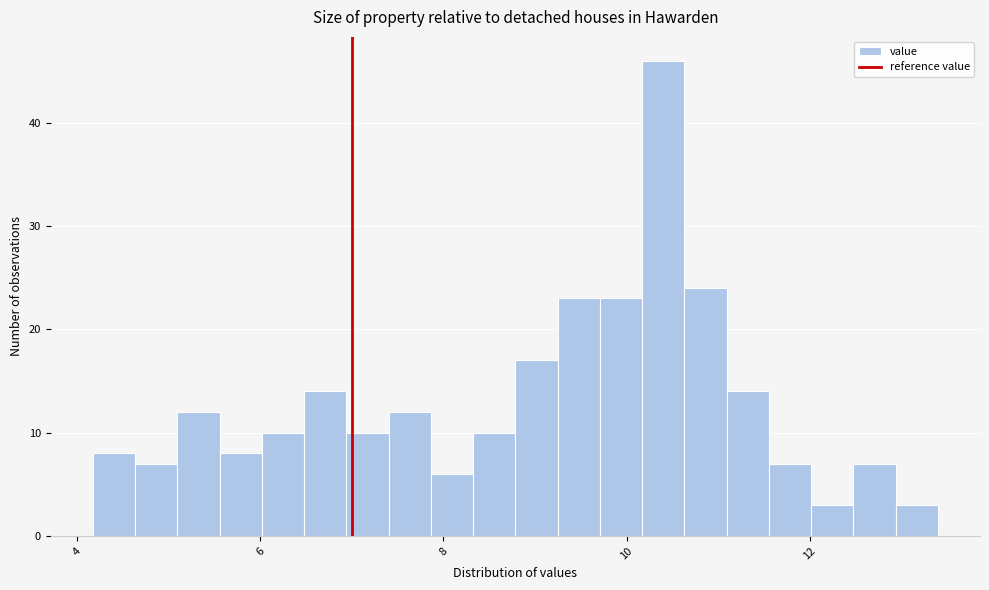

Around what value on the x-axis is the tallest bar? Give the approximate position of its centre, as read against the axis.

10.4